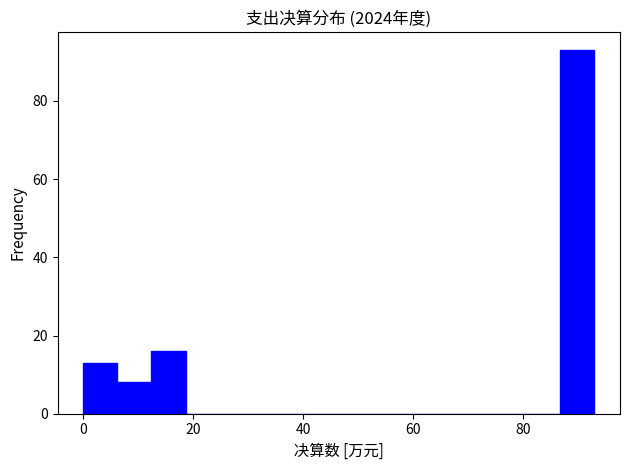

Around what value on the x-axis is the tallest bar? Give the approximate position of its centre, as read against the axis.

90